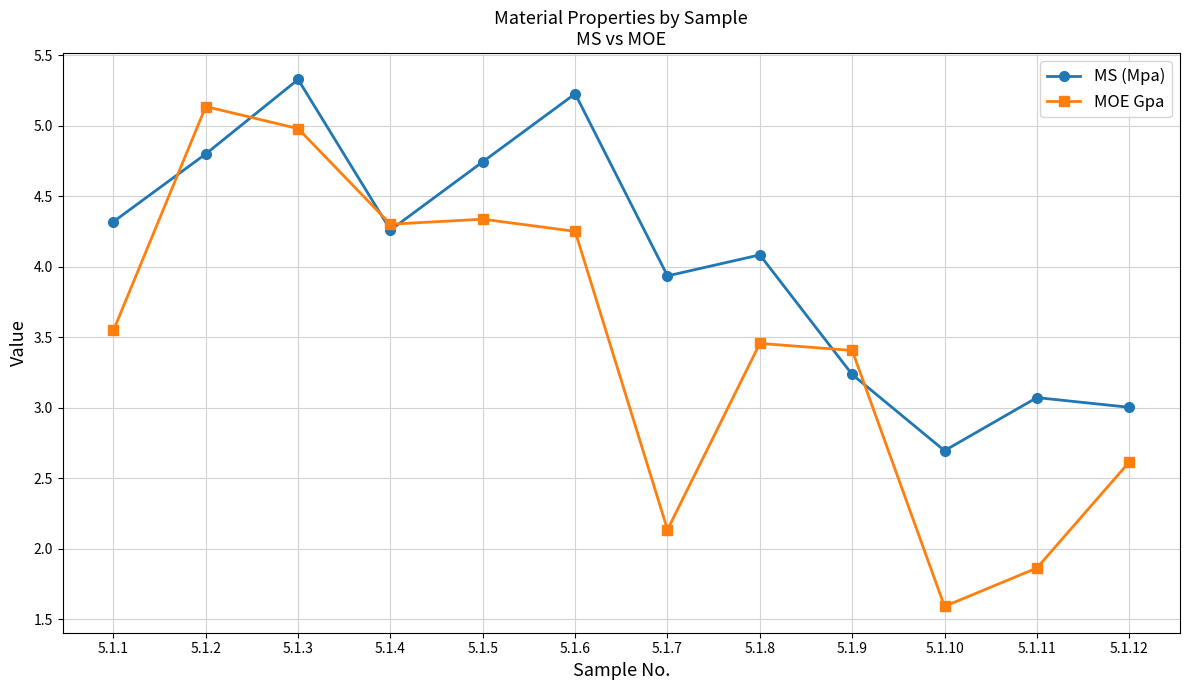

What is the value of the MOE Gpa point at the 12th from the left?

2.6